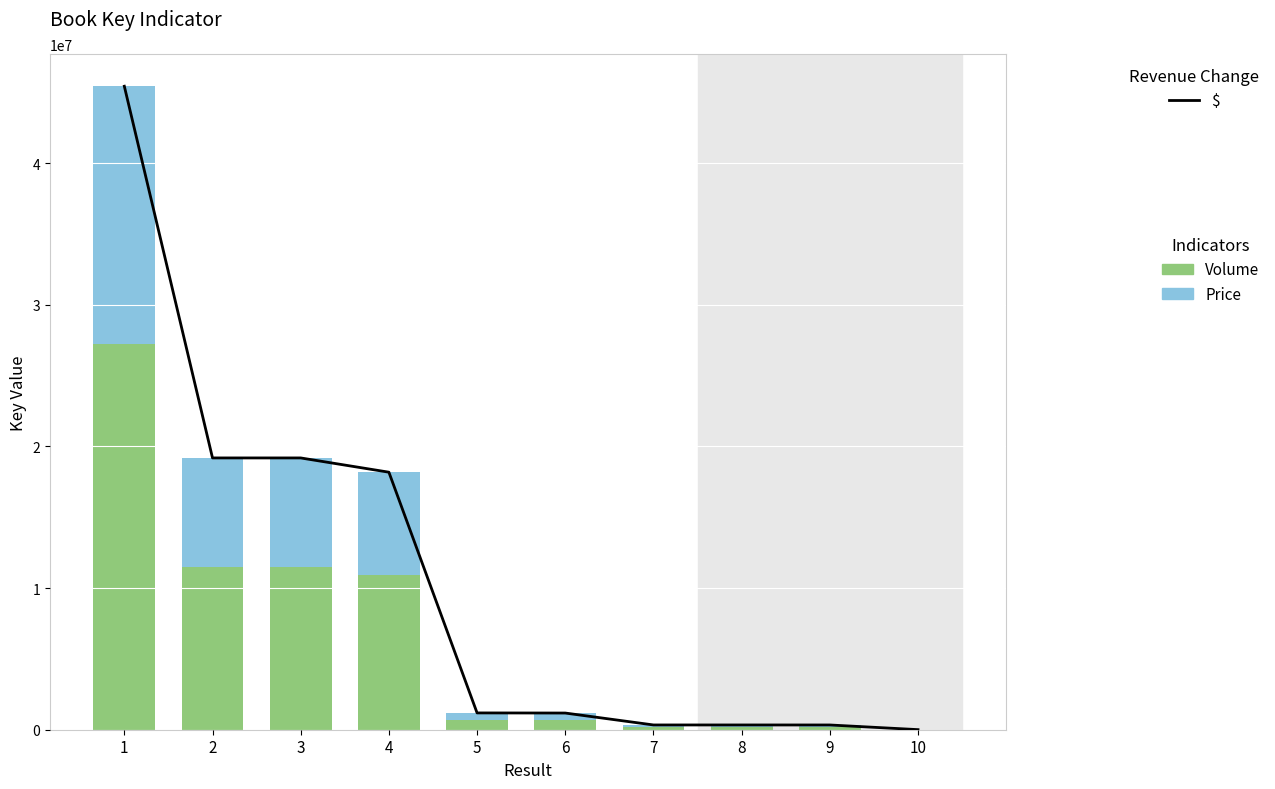

The Price series shows 206518.8 at 7. True or false?

False